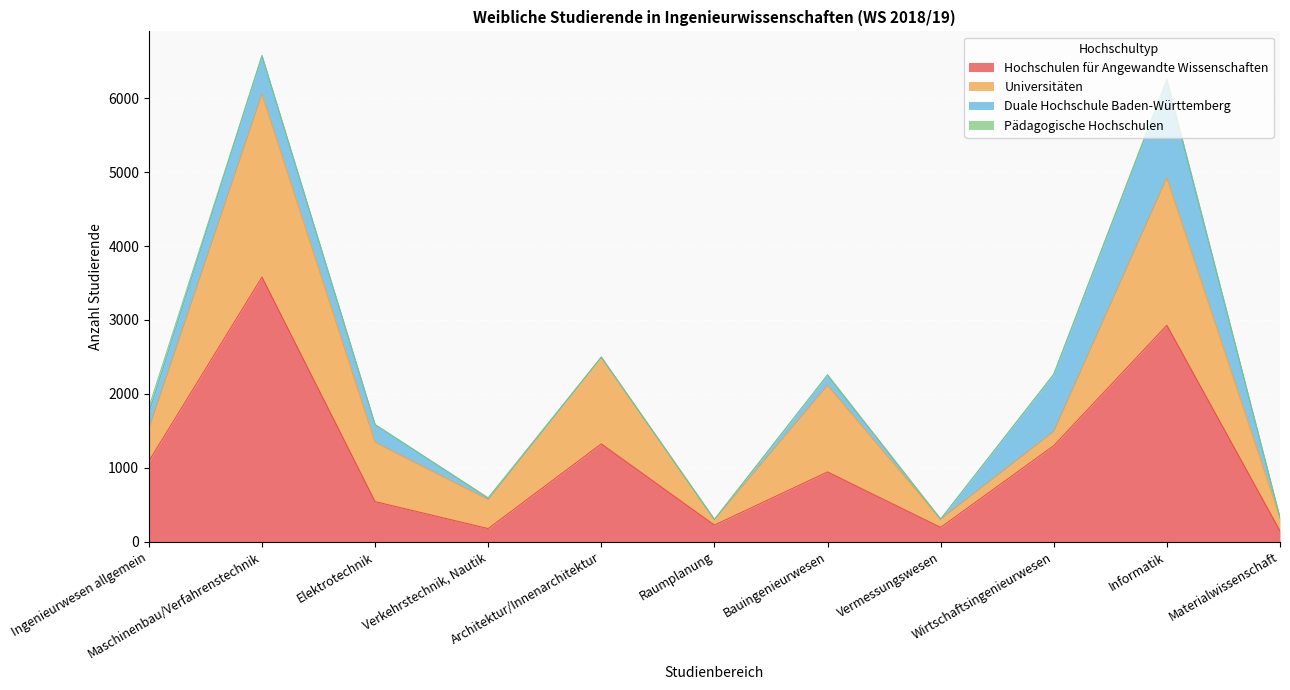

What are all the series names shown in the legend?

Hochschulen für Angewandte Wissenschaften, Universitäten, Duale Hochschule Baden-Württemberg, Pädagogische Hochschulen